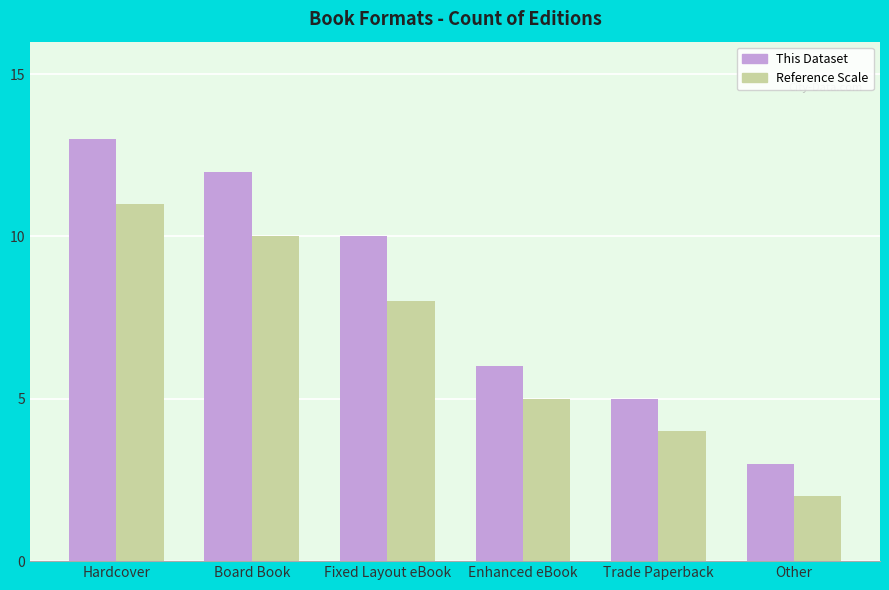

Read the Reference Scale value at Hardcover.

11